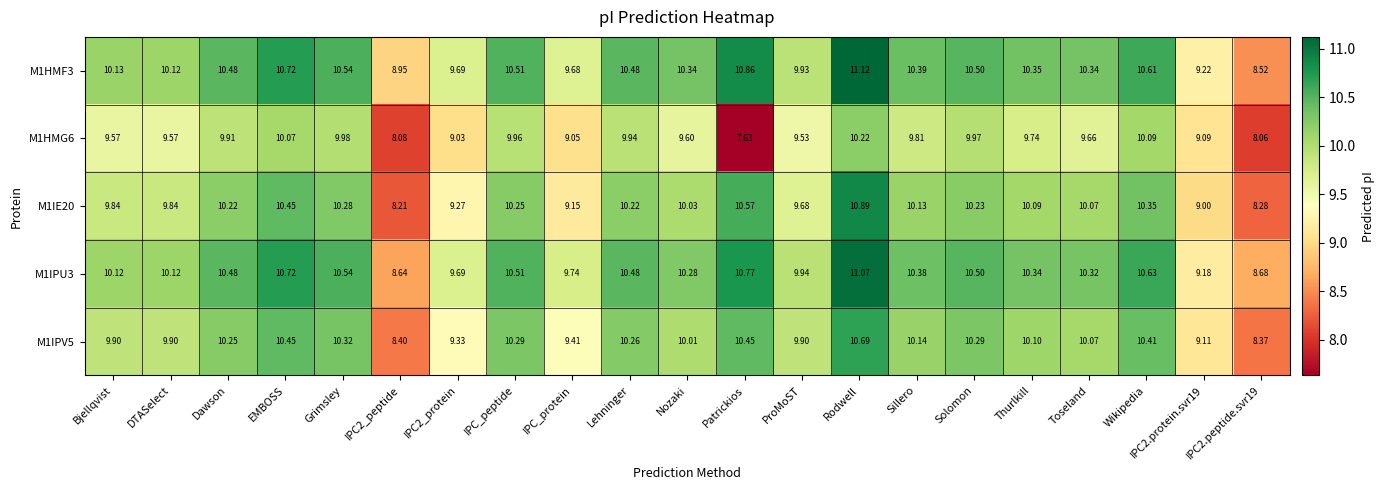

At which label does M1IE20 reach its peak?

Rodwell